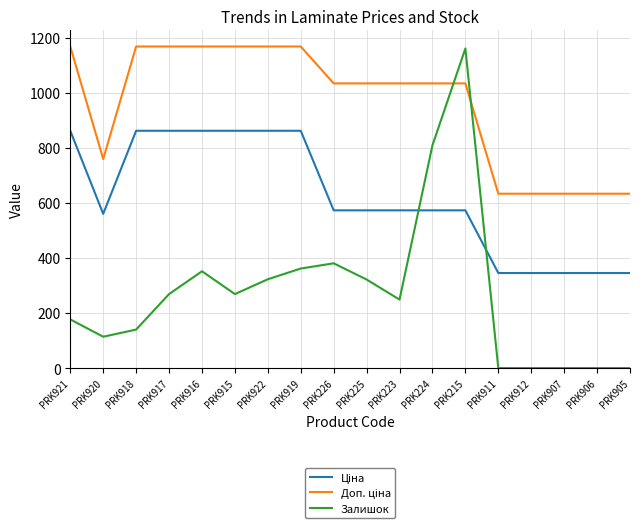

What is the approximate value of Залишок at PRK915?

269.0